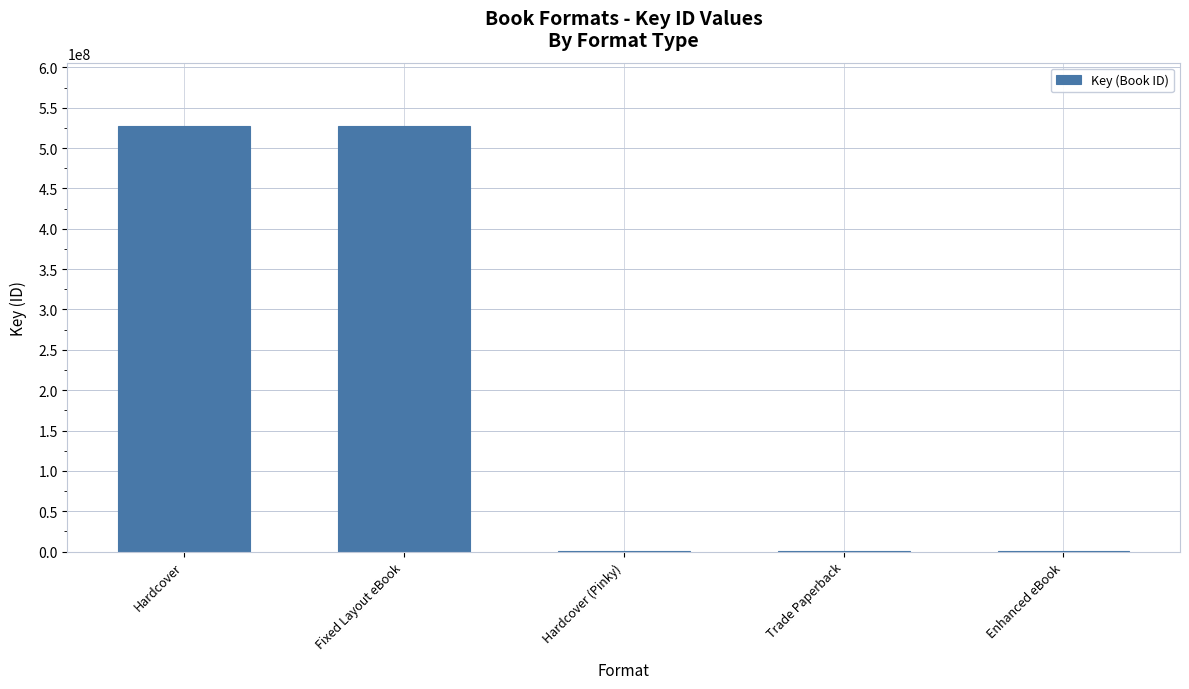

What is the sum of all values?

1054649715